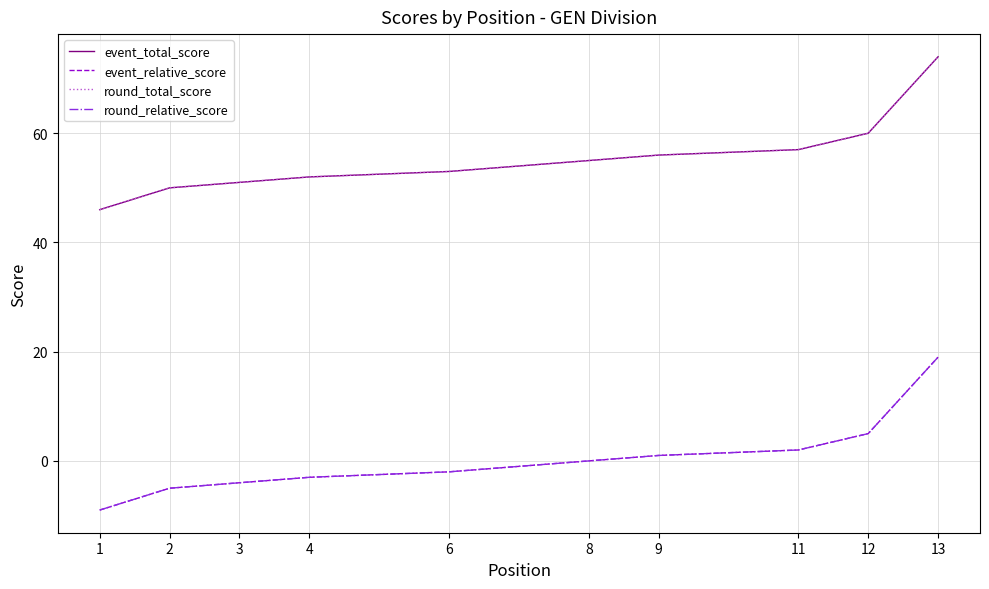

True or false: event_total_score has a value of 73 at 8.

False